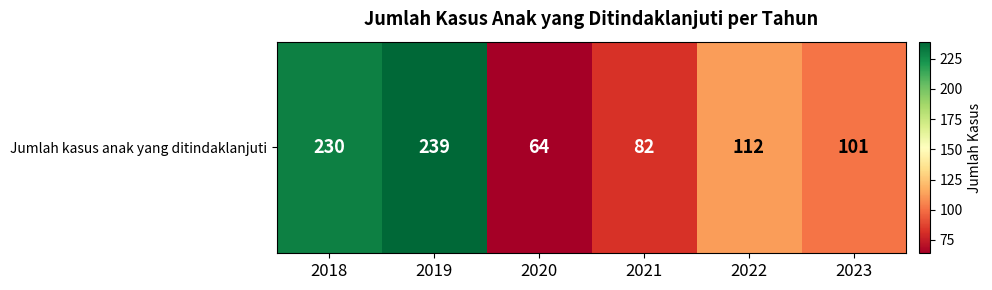

What is the difference between the maximum and minimum values?

175